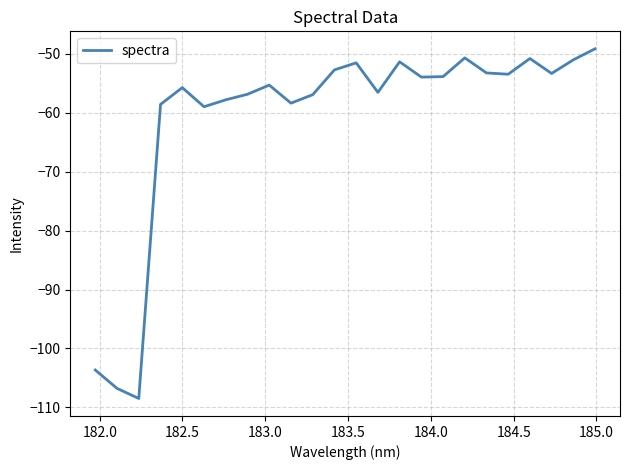

What is the difference between the maximum and minimum values?

59.3